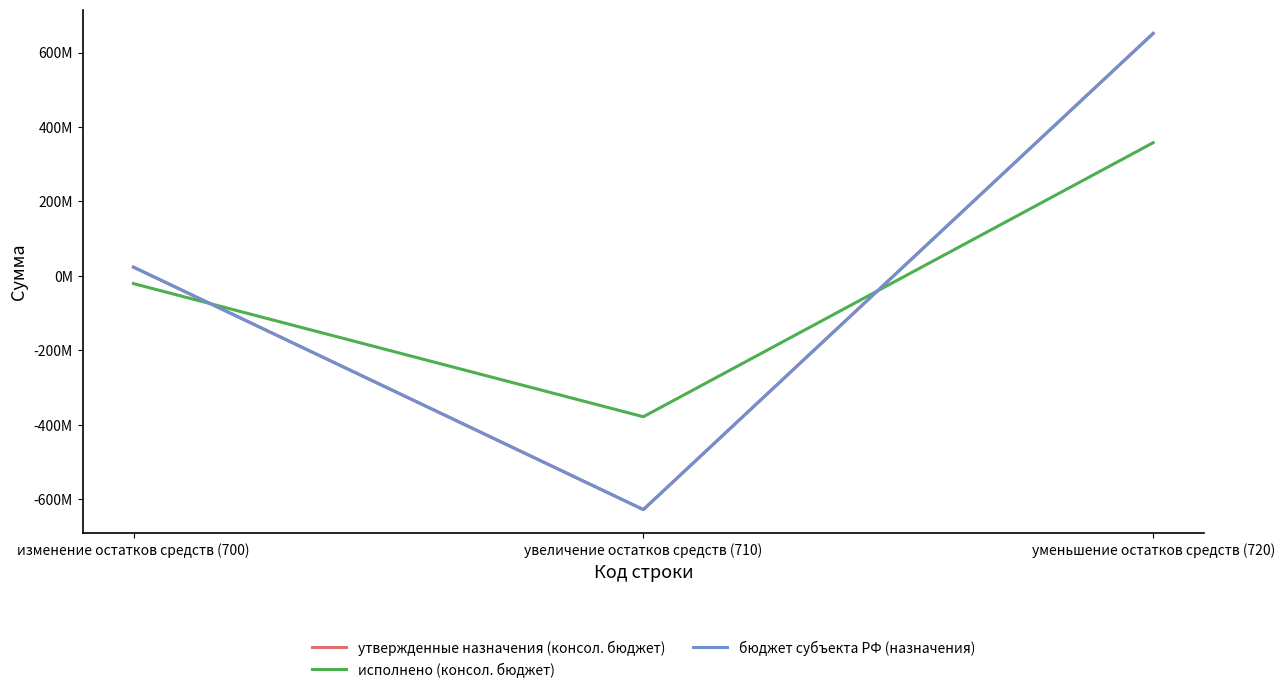

What is the difference between the highest and lowest values at увеличение остатков средств (710)?

249504881.6